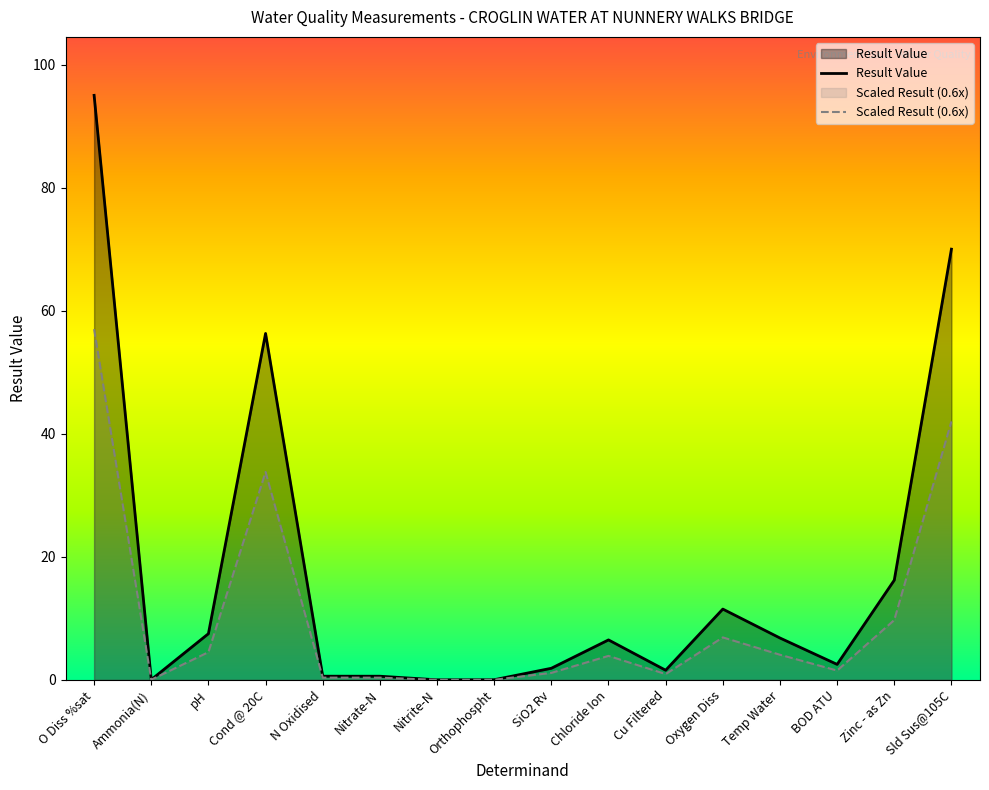

At which category does Result Value reach its first local peak?

Cond @ 20C